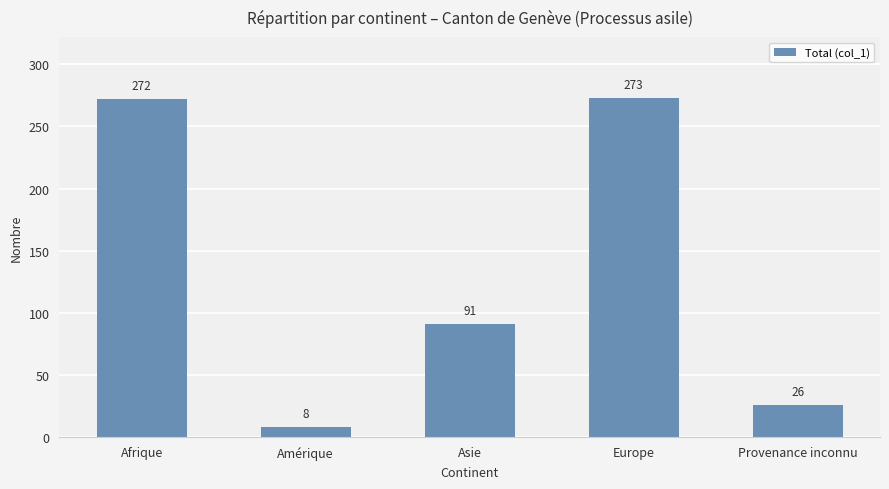

How many bars are there in total?

5